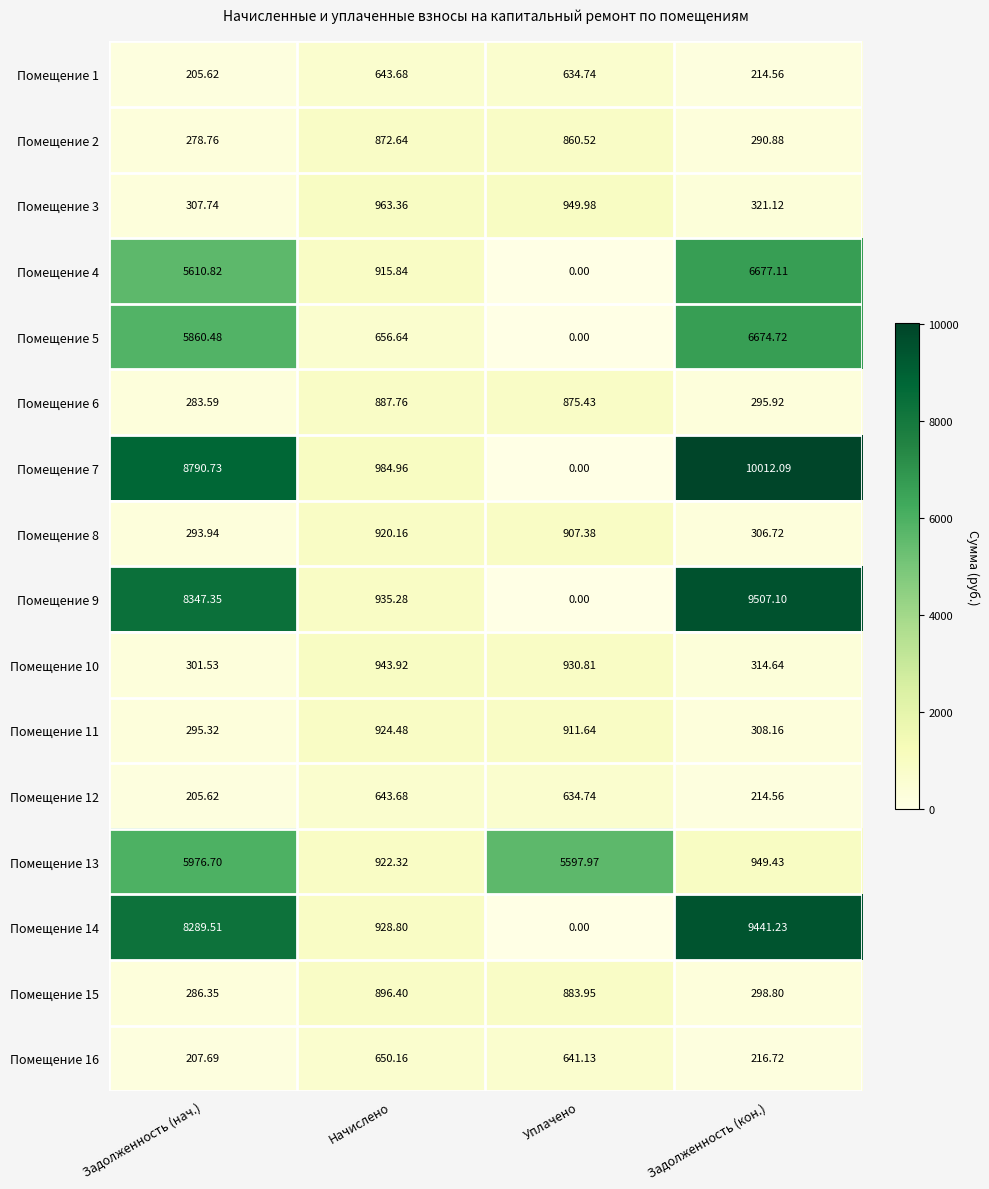

Which series has the largest total across all categories?

Помещение 7